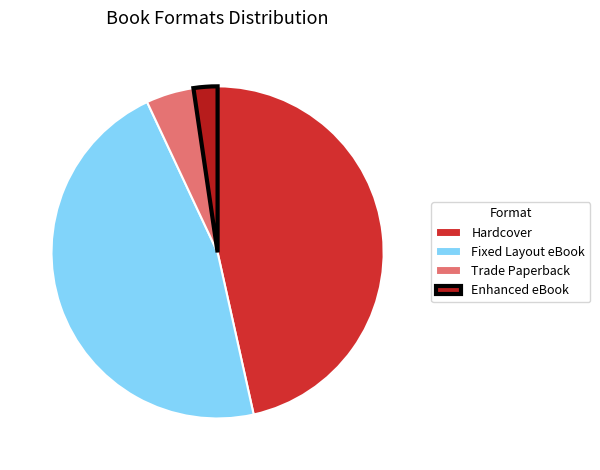

Is there any slice that represents more than half of the pie?

No